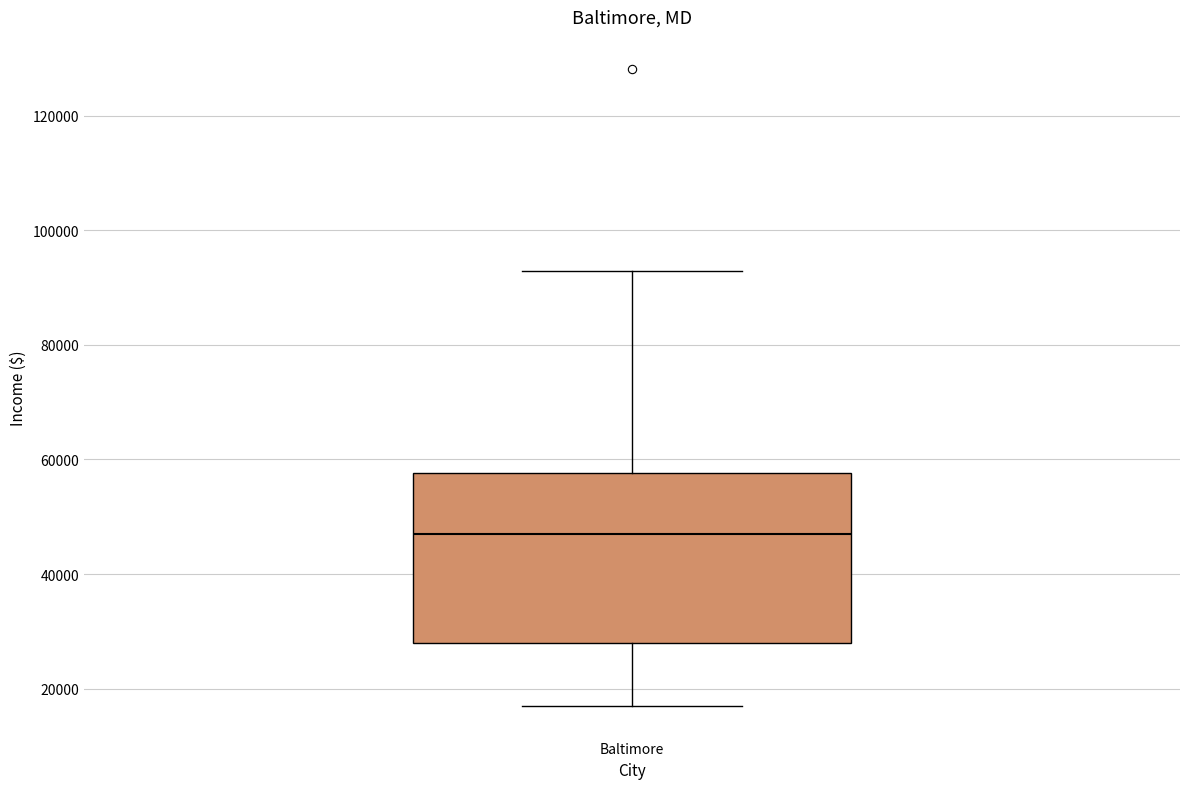

Where is the lower edge of the box for Baltimore on the y-axis? The values are not printed on the chart, so give them approximately, as read against the axis.

28000